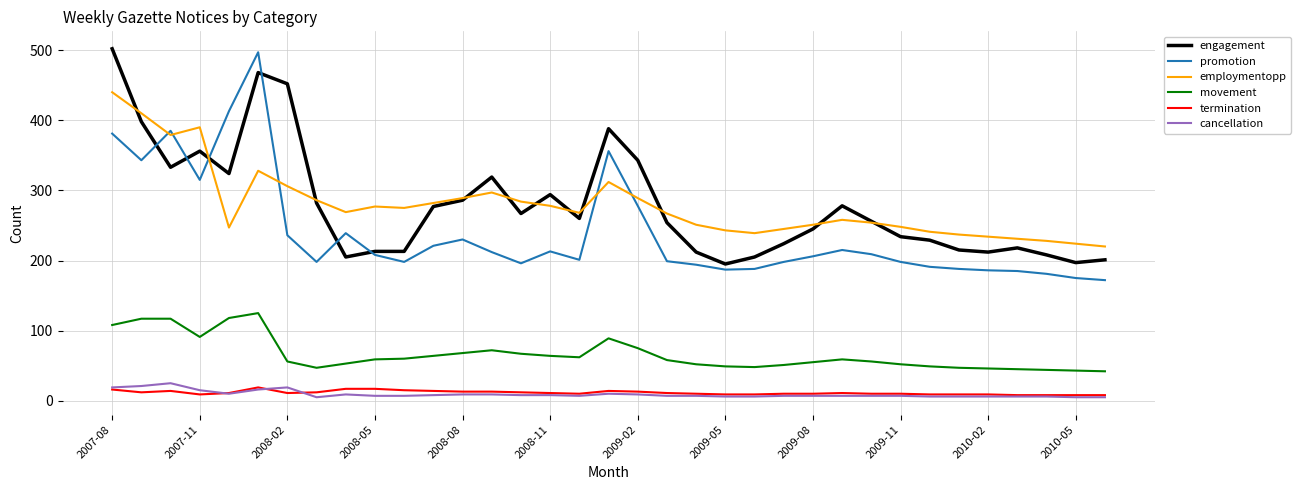

What is the greatest value displayed?

502